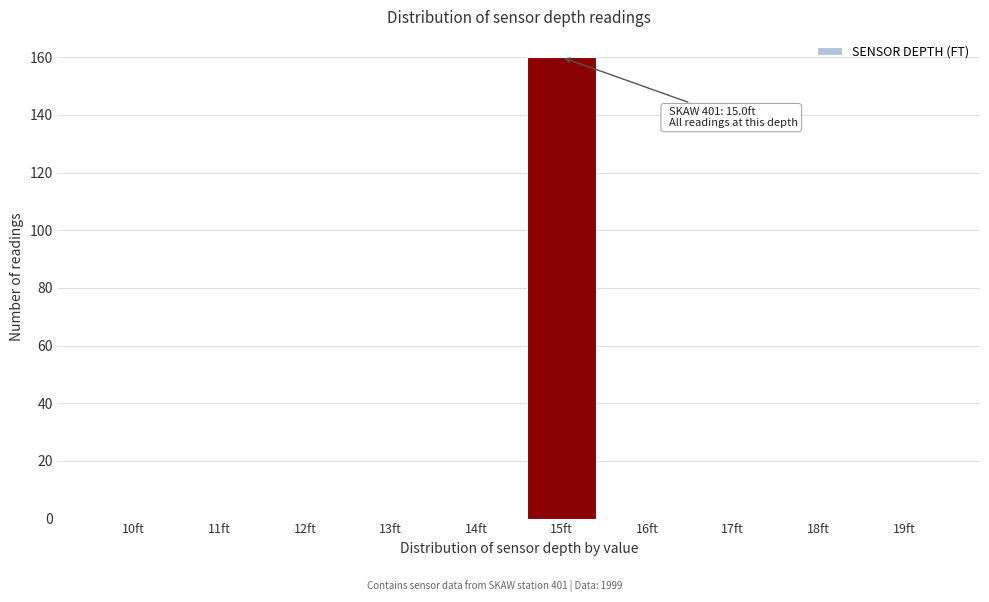

Reading right to left, extract all data points from this chart.

19ft=0	18ft=0	17ft=0	16ft=0	15ft=160	14ft=0	13ft=0	12ft=0	11ft=0	10ft=0